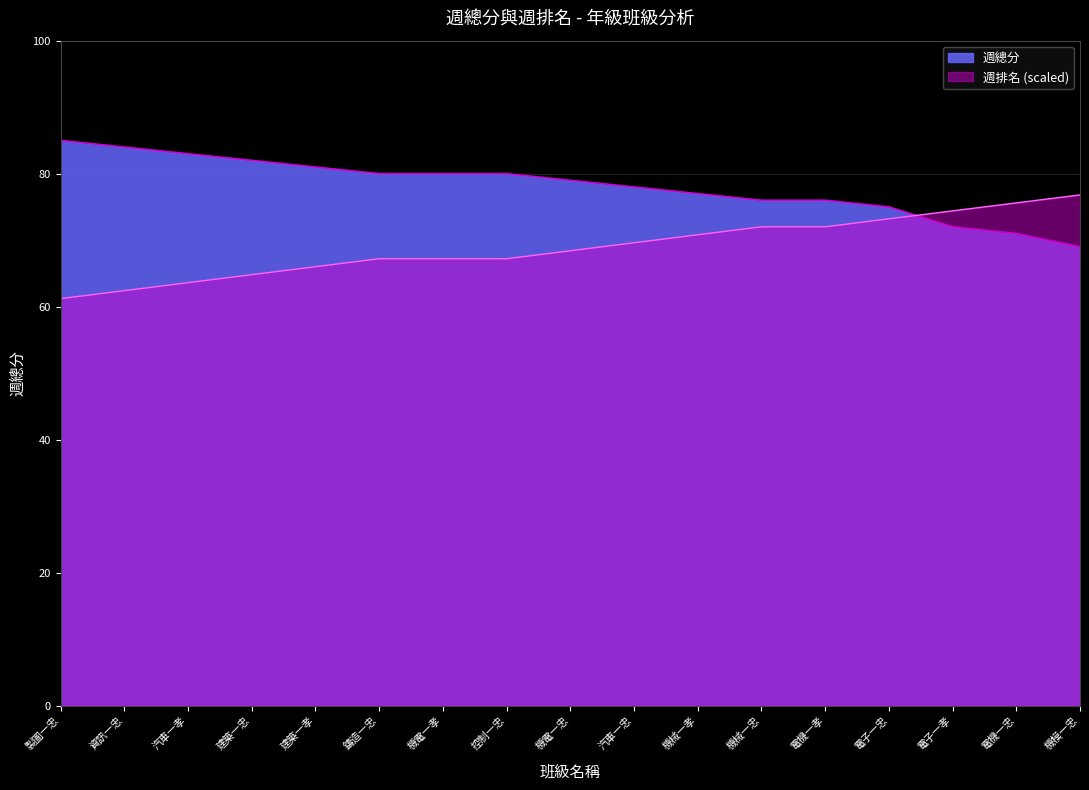

How many lines are shown in the chart?

2